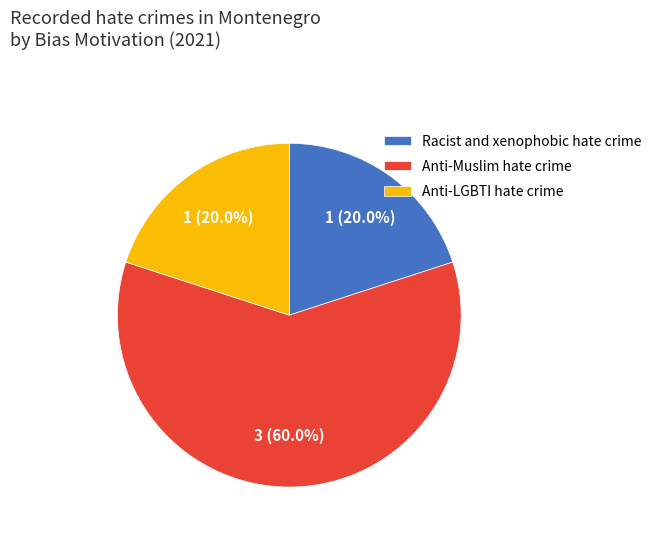

Is it true that Anti-Muslim hate crime is 54% of the pie?

False